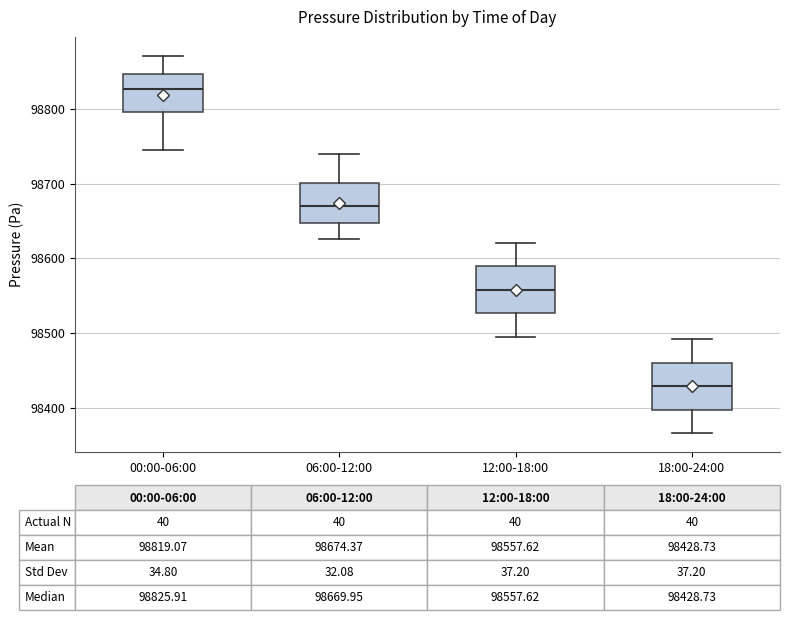

Which box has the highest median line?

00:00-06:00